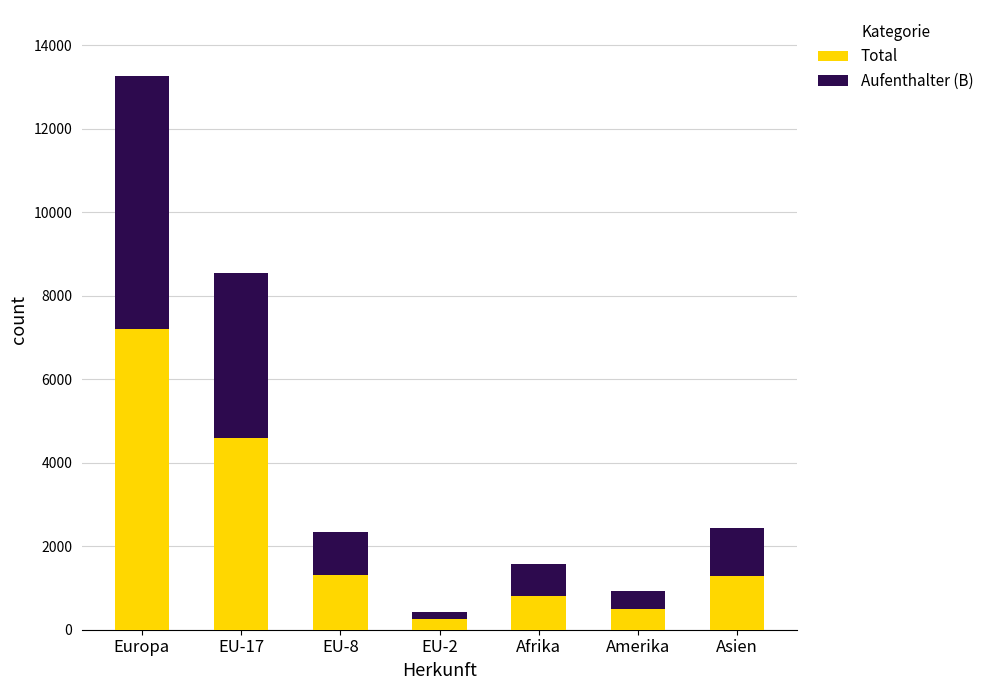

Count the number of data series in this chart.

2